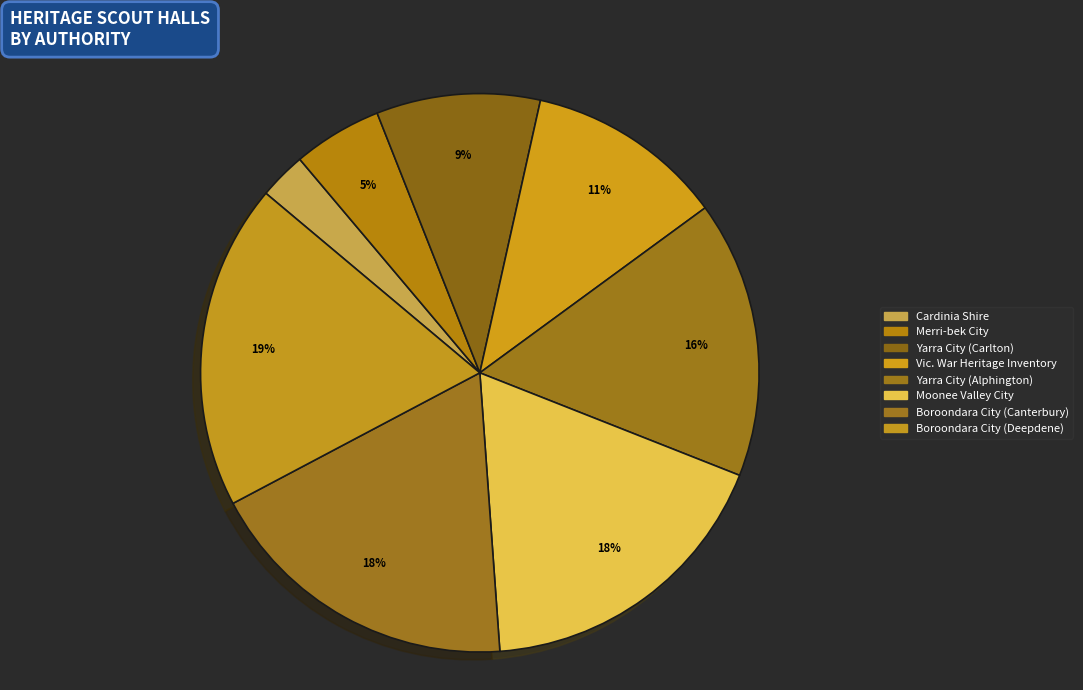

Approximately how many times larger is the value at Cardinia Shire compared to Moonee Valley City?

0.2